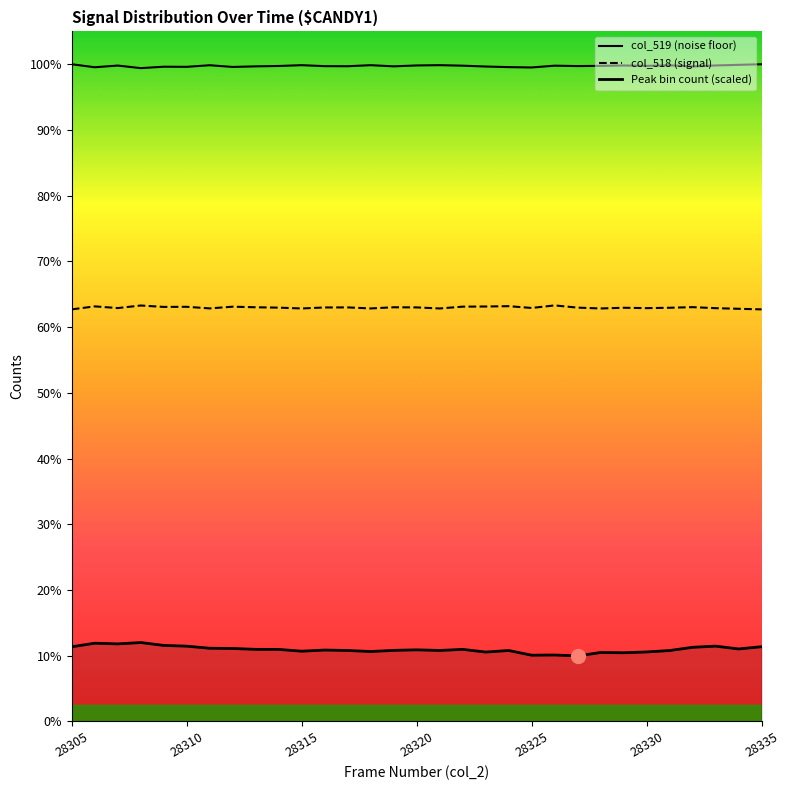

True or false: col_518 (signal) and col_519 (noise floor) cross at least once.

False